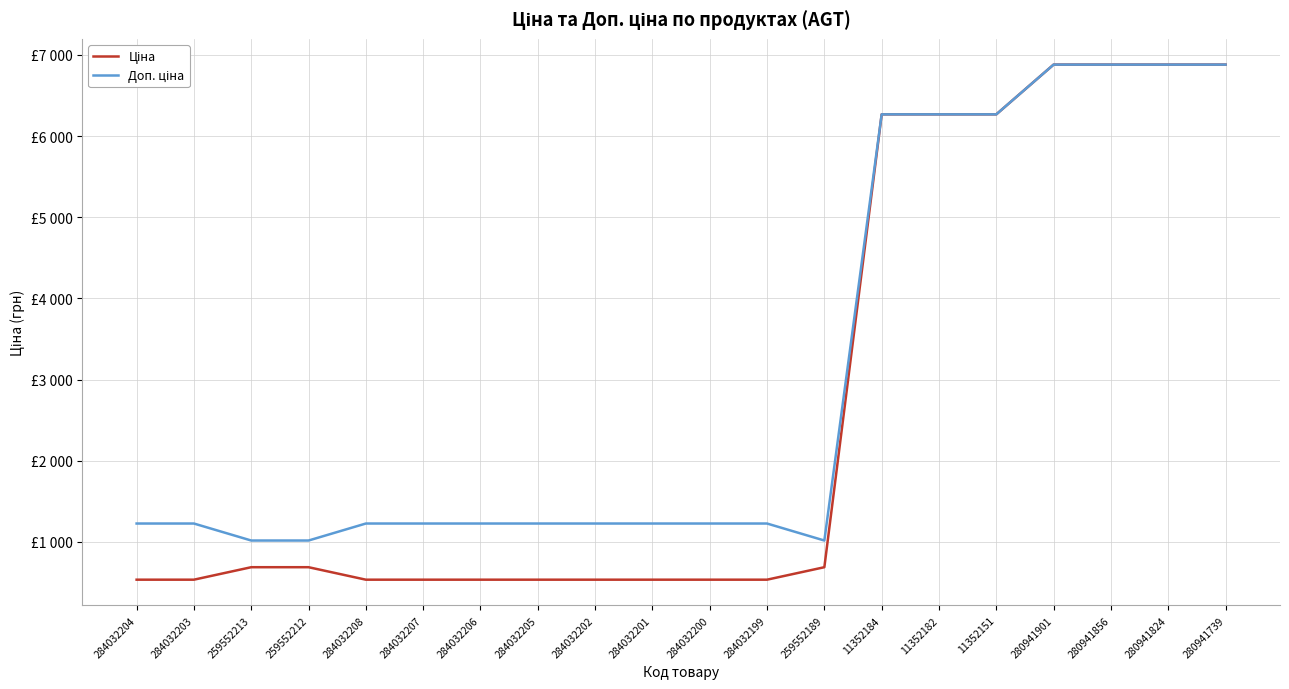

What is the greatest value displayed?

6879.5